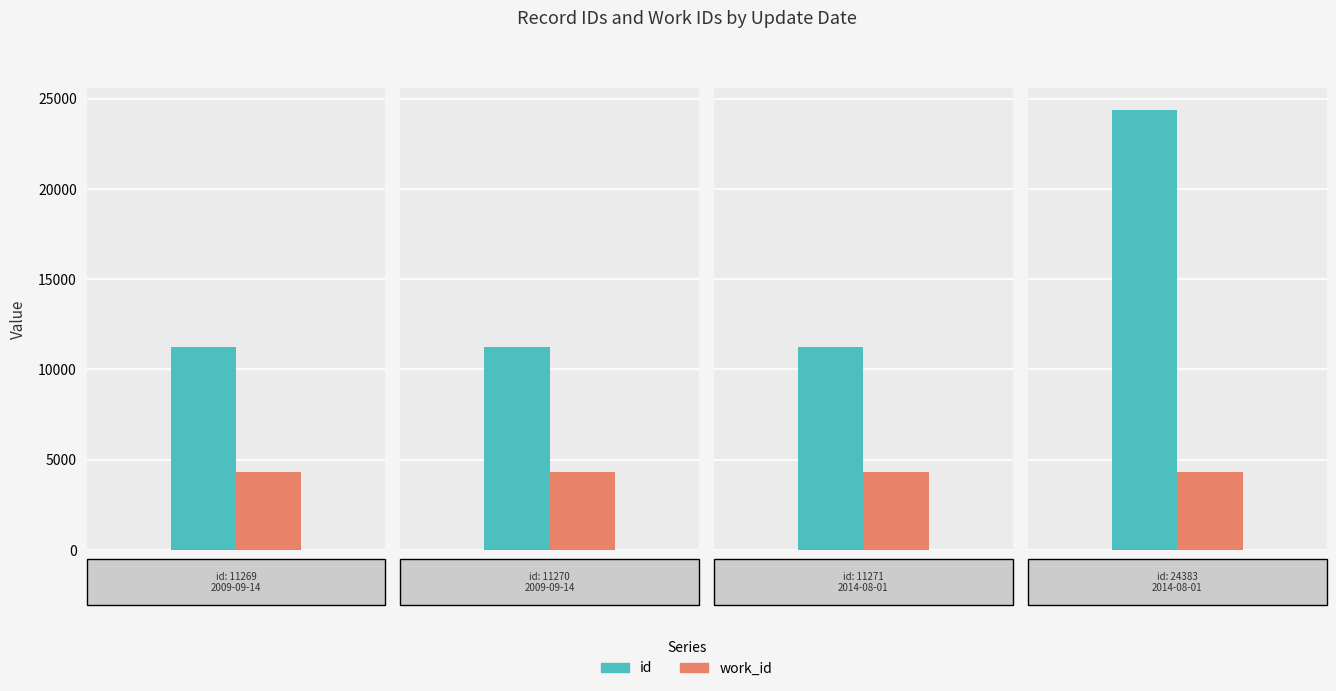

What is the difference between the maximum and second lowest values in the id series?

13113